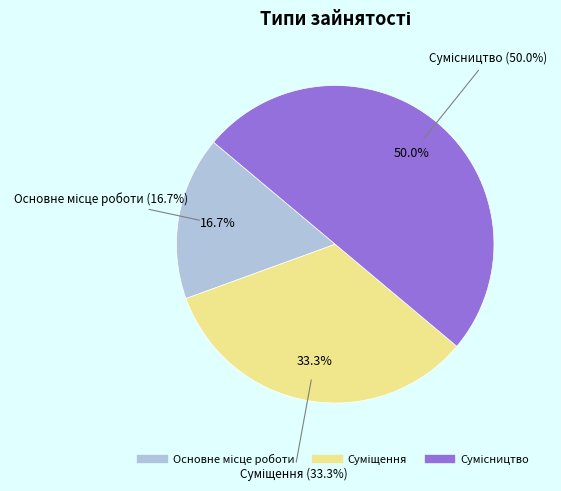

To the nearest percent, what is the difference between the Суміщення and Основне місце роботи slice percentages?

17%